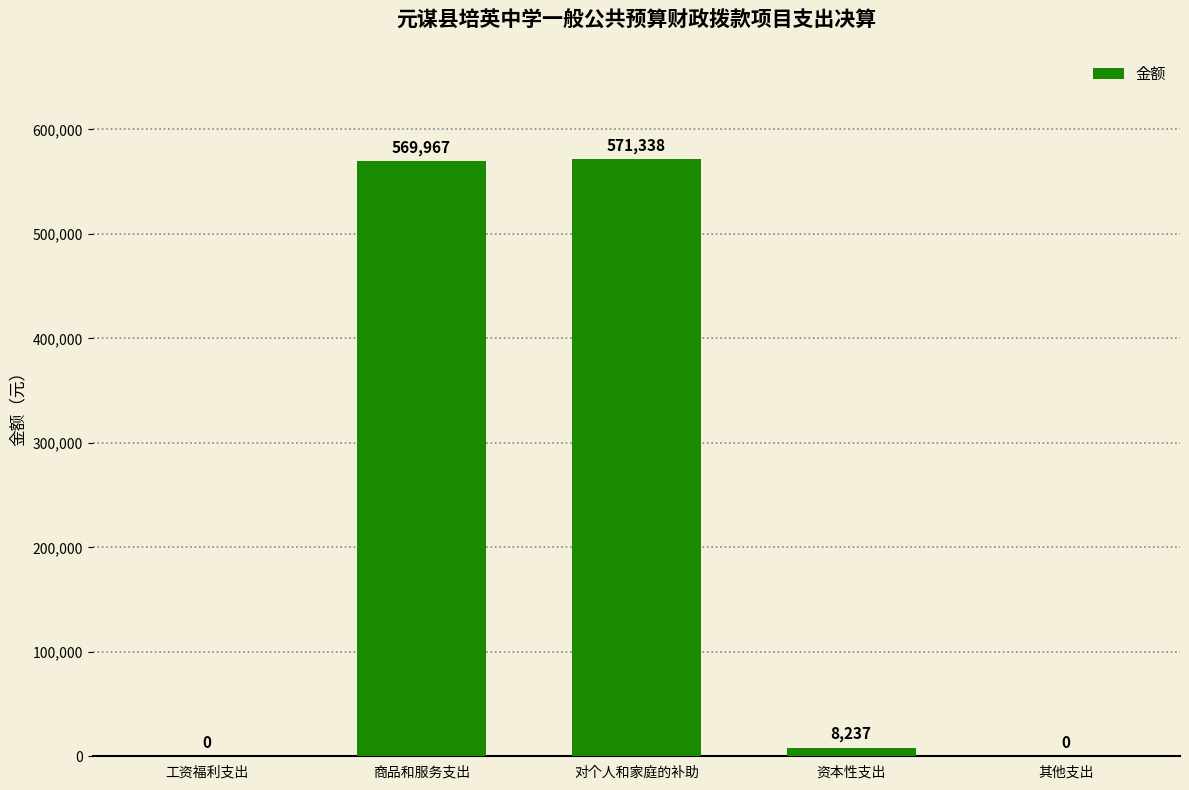

What is the maximum value shown in the chart?

571338.2